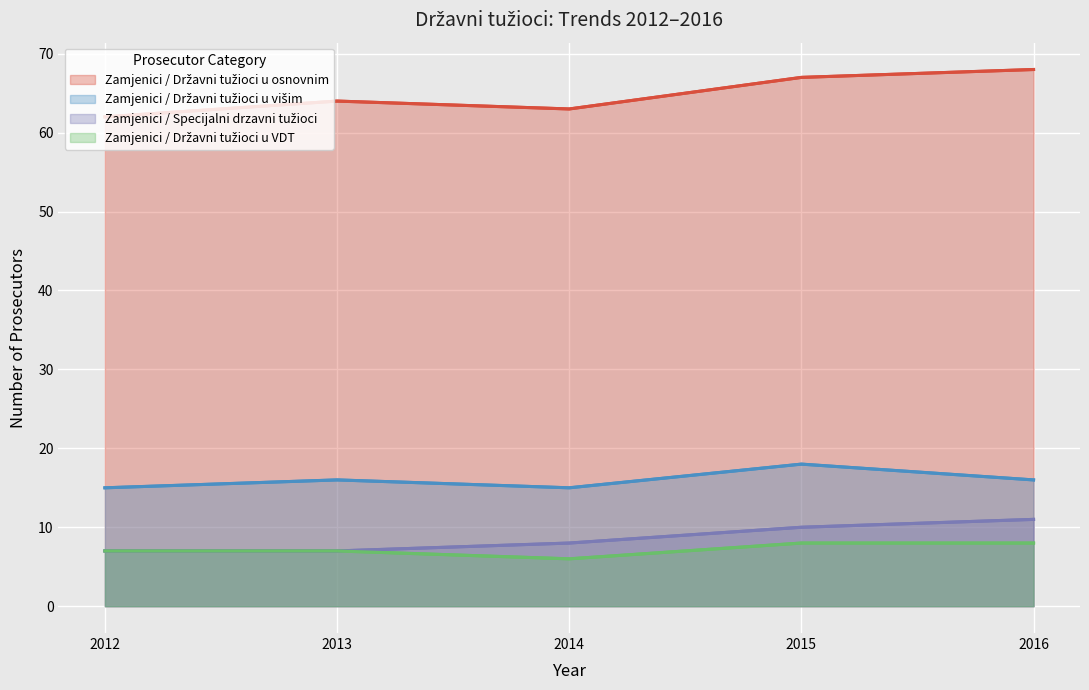

Reading left to right, list all the values displayed in this chart.

Zamjenici / Državni tužioci u osnovnim: 2012=62	2013=64	2014=63	2015=67	2016=68
Zamjenici / Državni tužioci u višim: 2012=15	2013=16	2014=15	2015=18	2016=16
Zamjenici / Specijalni drzavni tužioci: 2012=7	2013=7	2014=8	2015=10	2016=11
Zamjenici / Državni tužioci u VDT: 2012=7	2013=7	2014=6	2015=8	2016=8